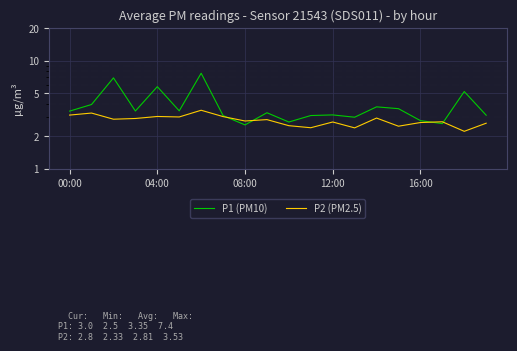

Where do P1 (PM10) and P2 (PM2.5) first cross each other?

7 and 8